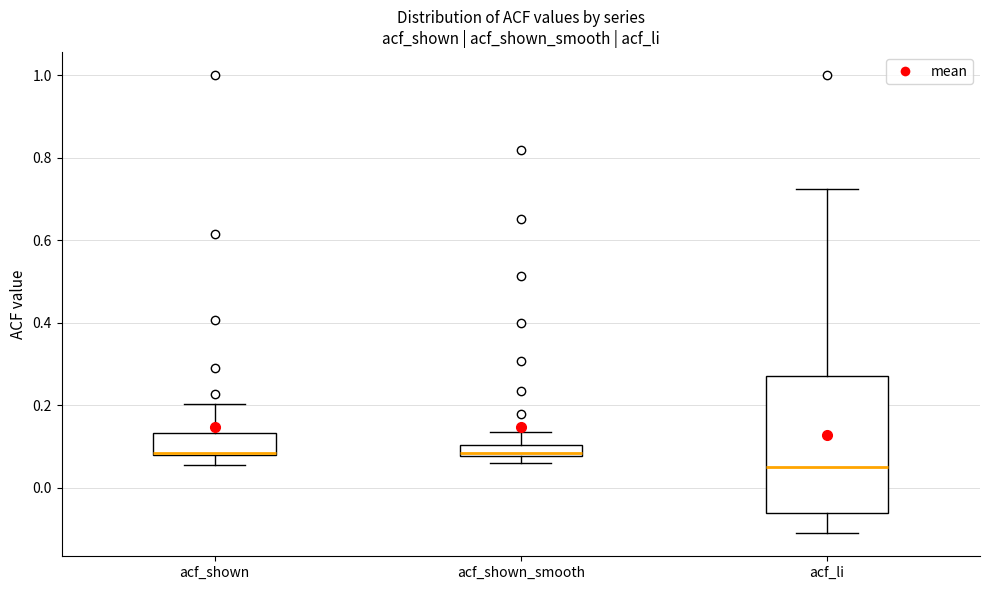

Comparing the boxes themselves (not the whiskers), which one is the tallest?

acf_li